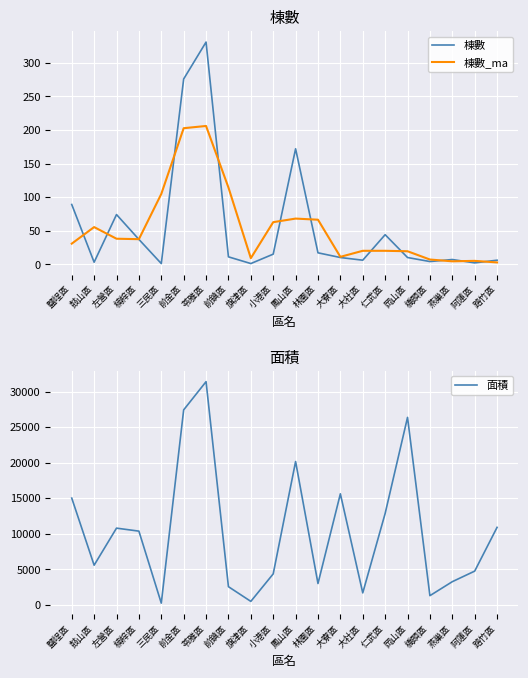

How many lines are shown in the chart?

3